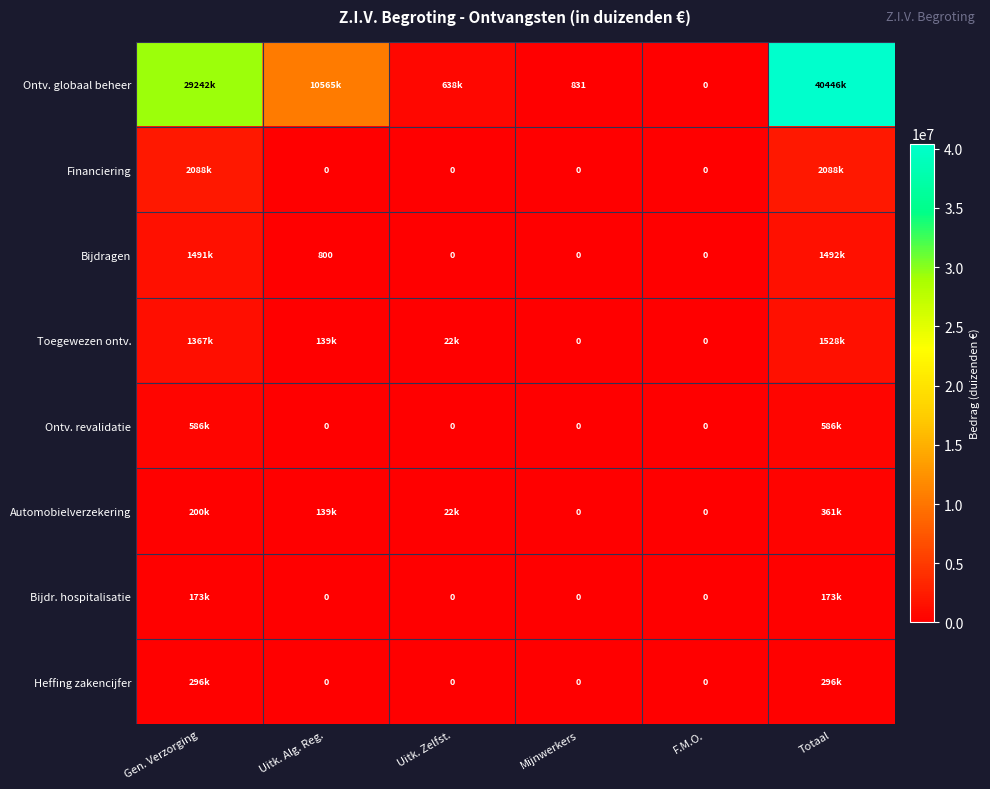

Is it true that Bijdragen equals 800 at Uitk. Alg. Reg.?

True